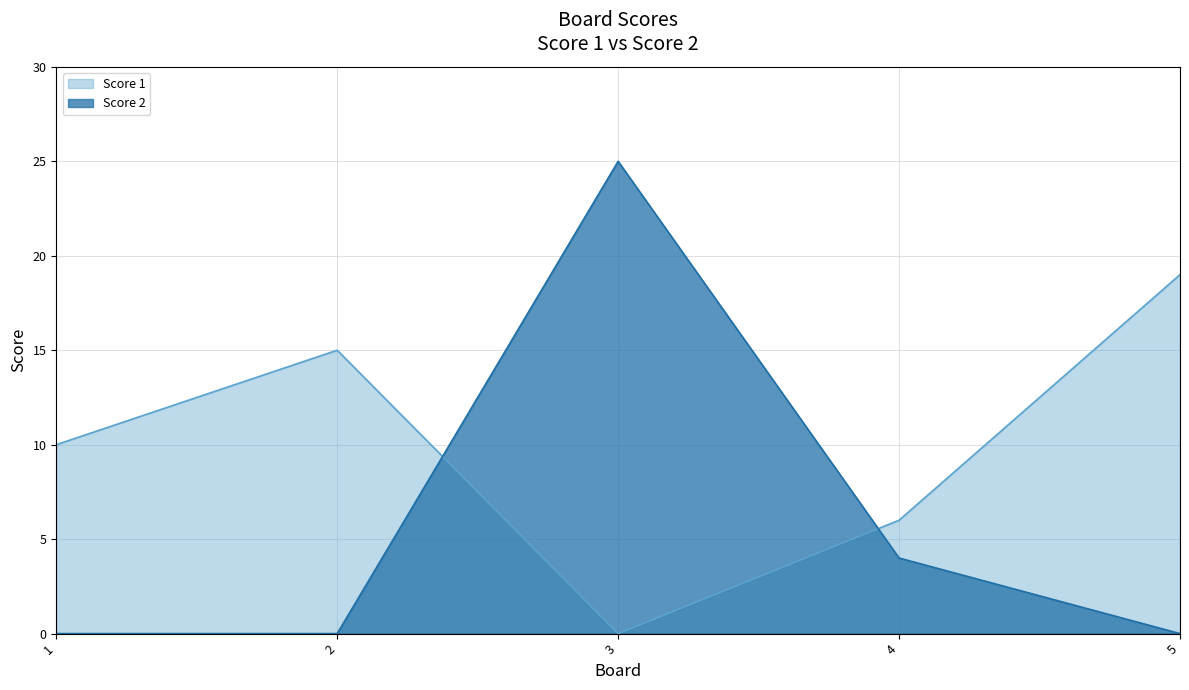

How many intersections are there between Score 2 and Score 1?

2